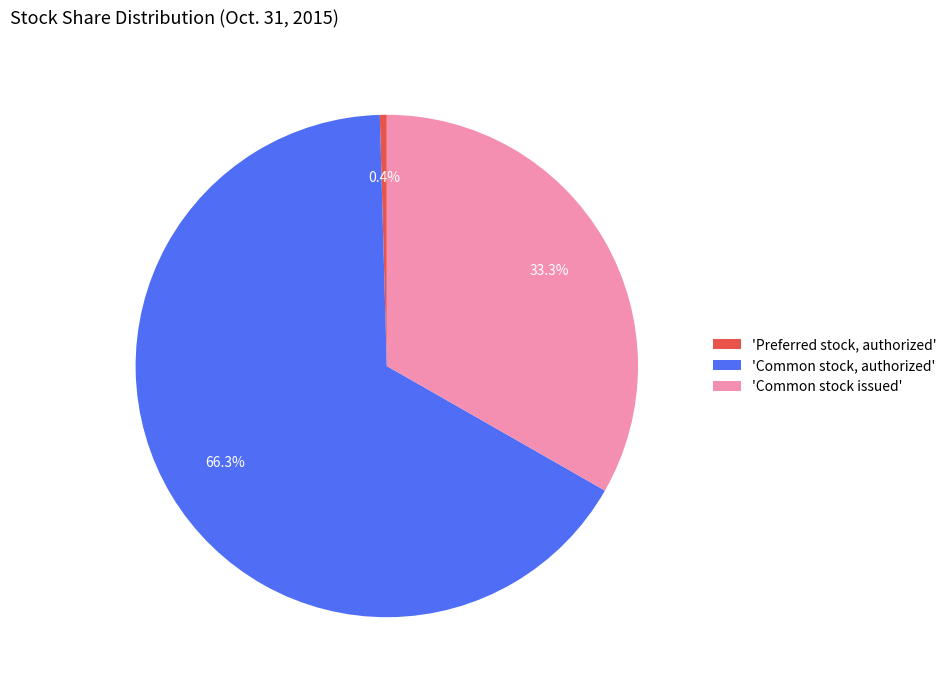

How many segments does this pie chart have?

3